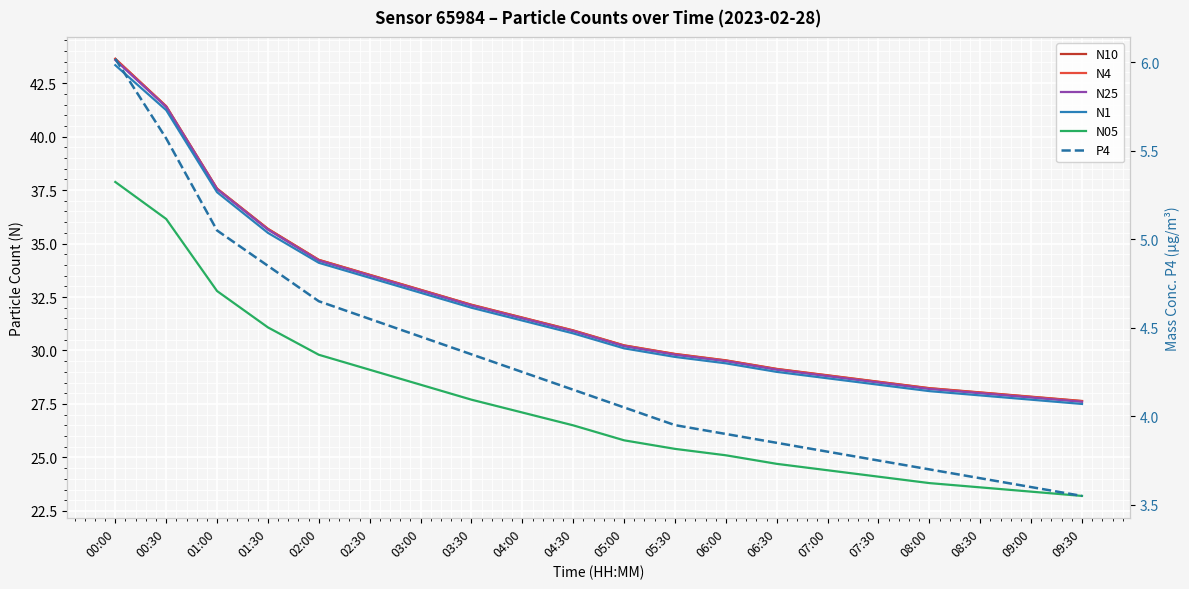

Reading left to right, extract all data points from this chart.

N10: 00:00=43.6	00:30=41.4	01:00=37.6	01:30=35.7	02:00=34.2	02:30=33.5	03:00=32.8	03:30=32.1	04:00=31.5	04:30=30.9	05:00=30.2	05:30=29.8	06:00=29.5	06:30=29.1	07:00=28.8	07:30=28.5	08:00=28.2	08:30=28.0	09:00=27.8	09:30=27.6
N4: 00:00=43.6	00:30=41.4	01:00=37.6	01:30=35.7	02:00=34.2	02:30=33.5	03:00=32.8	03:30=32.1	04:00=31.5	04:30=30.9	05:00=30.2	05:30=29.8	06:00=29.5	06:30=29.1	07:00=28.8	07:30=28.5	08:00=28.2	08:30=28.0	09:00=27.8	09:30=27.6
N25: 00:00=43.6	00:30=41.4	01:00=37.5	01:30=35.6	02:00=34.2	02:30=33.5	03:00=32.8	03:30=32.1	04:00=31.5	04:30=30.9	05:00=30.2	05:30=29.8	06:00=29.5	06:30=29.1	07:00=28.8	07:30=28.5	08:00=28.2	08:30=28.0	09:00=27.8	09:30=27.6
N1: 00:00=43.3	00:30=41.2	01:00=37.4	01:30=35.5	02:00=34.1	02:30=33.4	03:00=32.7	03:30=32.0	04:00=31.4	04:30=30.8	05:00=30.1	05:30=29.7	06:00=29.4	06:30=29.0	07:00=28.7	07:30=28.4	08:00=28.1	08:30=27.9	09:00=27.7	09:30=27.5
N05: 00:00=37.9	00:30=36.1	01:00=32.8	01:30=31.1	02:00=29.8	02:30=29.1	03:00=28.4	03:30=27.7	04:00=27.1	04:30=26.5	05:00=25.8	05:30=25.4	06:00=25.1	06:30=24.7	07:00=24.4	07:30=24.1	08:00=23.8	08:30=23.6	09:00=23.4	09:30=23.2
P4: 00:00=6.0	00:30=5.6	01:00=5.0	01:30=4.8	02:00=4.7	02:30=4.5	03:00=4.5	03:30=4.3	04:00=4.2	04:30=4.2	05:00=4.0	05:30=4.0	06:00=3.9	06:30=3.9	07:00=3.8	07:30=3.8	08:00=3.7	08:30=3.6	09:00=3.6	09:30=3.5